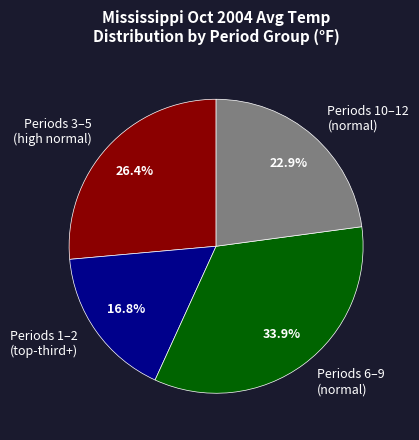

How many slices are in this pie chart?

4